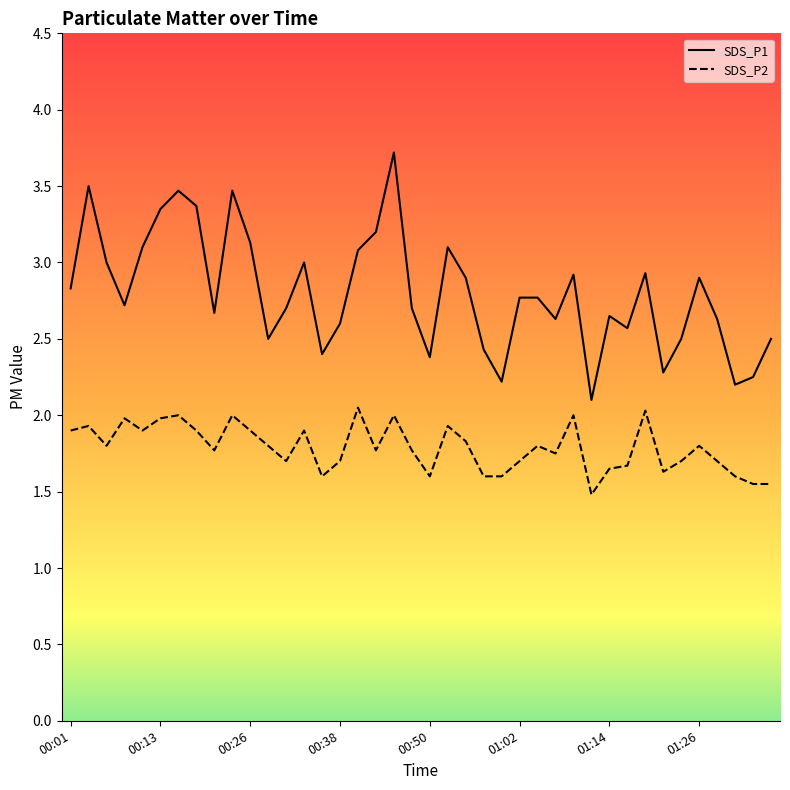

Reading left to right, what are all the values shown in this chart?

SDS_P1: 00:01=2.8	00:04=3.5	00:06=3.0	00:08=2.7	00:11=3.1	00:13=3.4	00:16=3.5	00:18=3.4	00:21=2.7	00:23=3.5	00:26=3.1	00:28=2.5	00:30=2.7	00:33=3.0	00:35=2.4	00:38=2.6	00:40=3.1	00:43=3.2	00:45=3.7	00:47=2.7	00:50=2.4	00:52=3.1	00:55=2.9	00:57=2.4	01:00=2.2	01:02=2.8	01:04=2.8	01:07=2.6	01:09=2.9	01:12=2.1	01:14=2.6	01:16=2.6	01:19=2.9	01:21=2.3	01:24=2.5	01:26=2.9	01:29=2.6	01:31=2.2	01:33=2.2	01:36=2.5
SDS_P2: 00:01=1.9	00:04=1.9	00:06=1.8	00:08=2.0	00:11=1.9	00:13=2.0	00:16=2.0	00:18=1.9	00:21=1.8	00:23=2.0	00:26=1.9	00:28=1.8	00:30=1.7	00:33=1.9	00:35=1.6	00:38=1.7	00:40=2.0	00:43=1.8	00:45=2.0	00:47=1.8	00:50=1.6	00:52=1.9	00:55=1.8	00:57=1.6	01:00=1.6	01:02=1.7	01:04=1.8	01:07=1.8	01:09=2.0	01:12=1.5	01:14=1.6	01:16=1.7	01:19=2.0	01:21=1.6	01:24=1.7	01:26=1.8	01:29=1.7	01:31=1.6	01:33=1.6	01:36=1.6